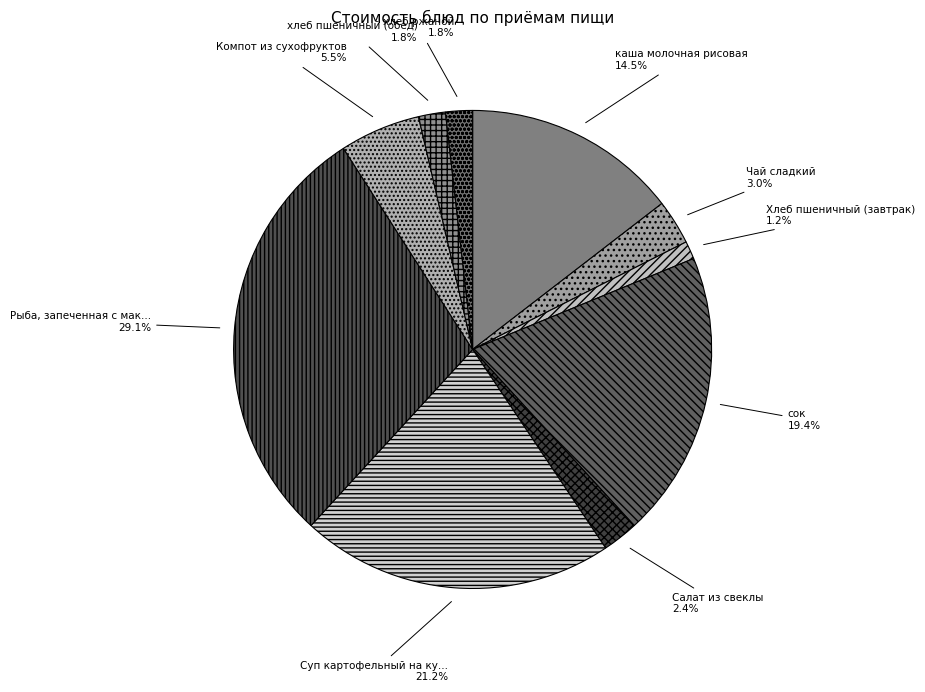

How many segments does this pie chart have?

10